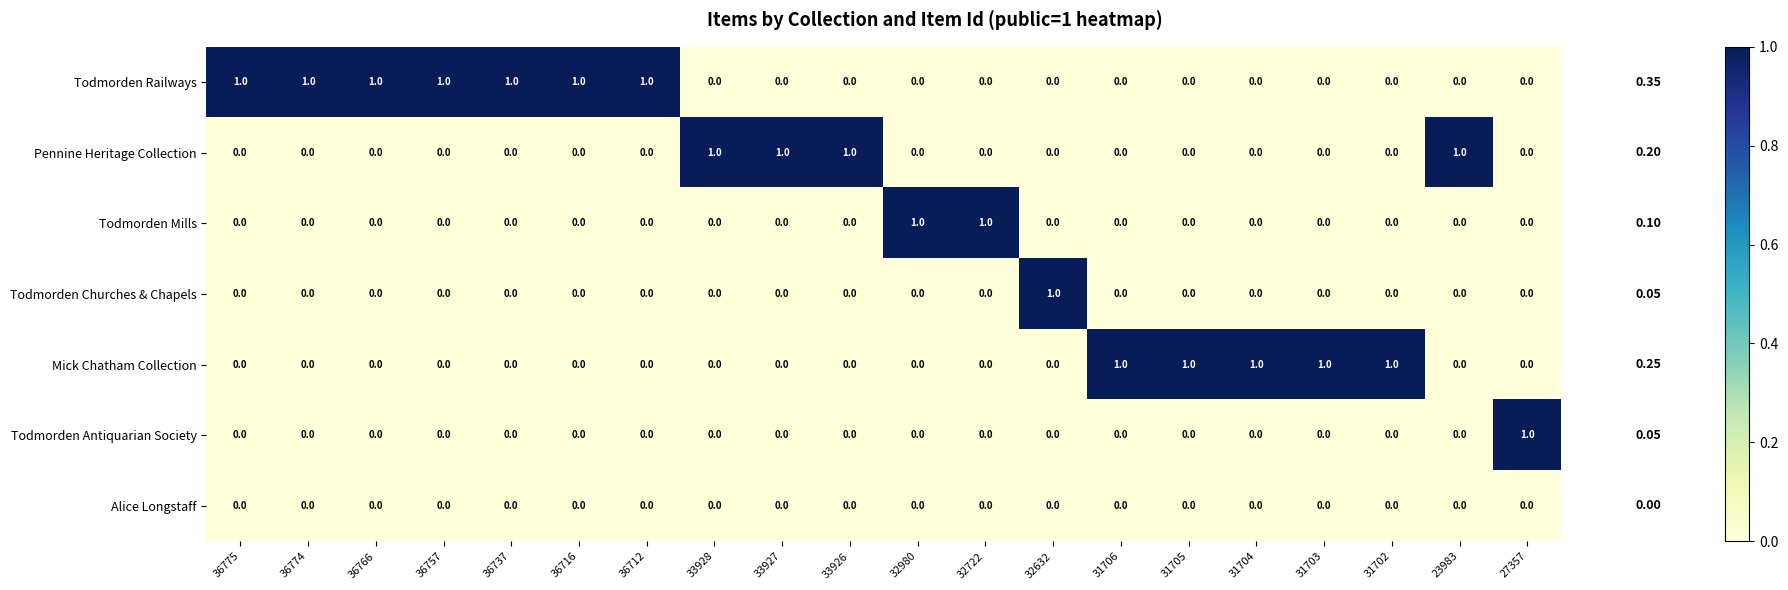

How many series are shown in this chart?

7